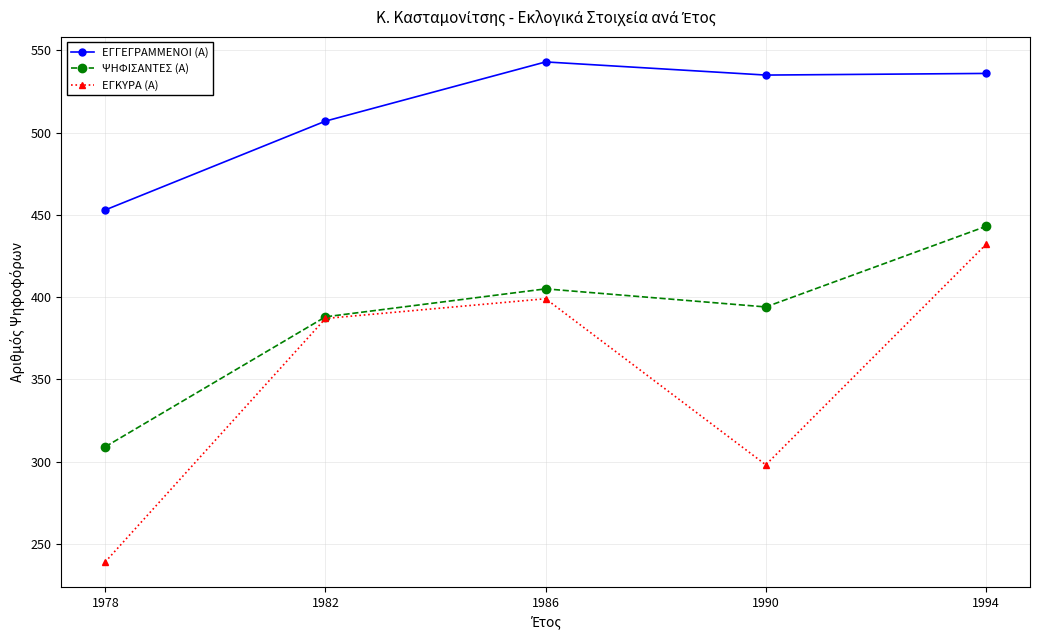

Is it true that ΨΗΦΙΣΑΝΤΕΣ (Α) equals 394 at 1990?

True